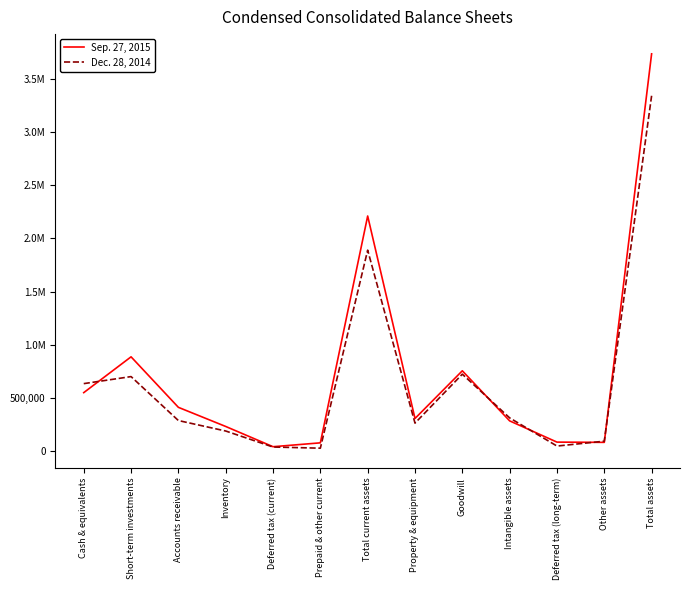

True or false: Dec. 28, 2014 and Sep. 27, 2015 cross at least once.

True